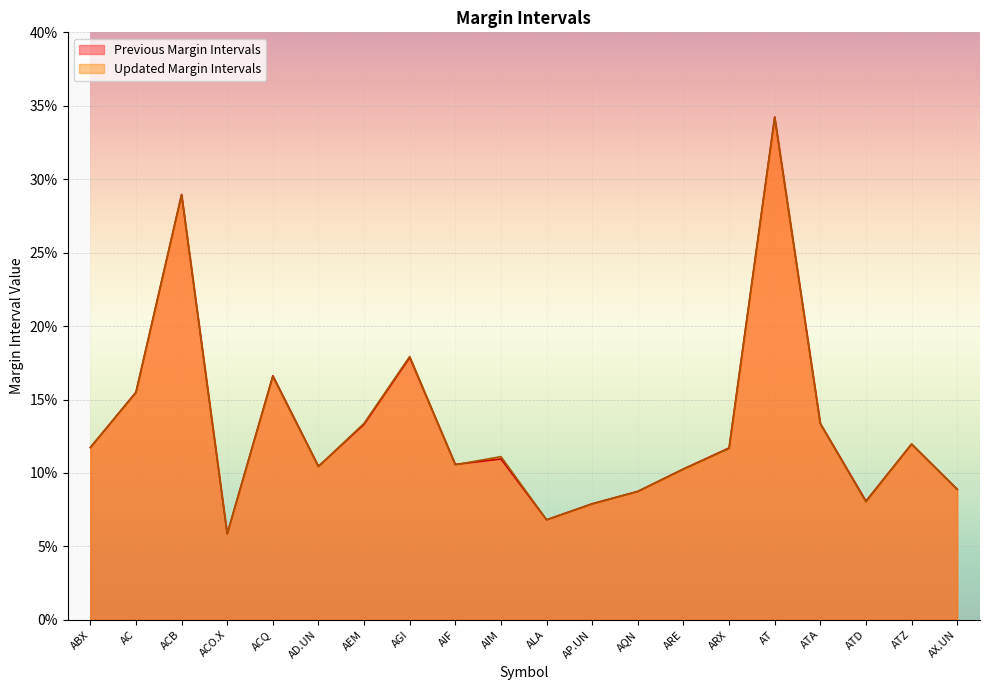

In Previous Margin Intervals, how many points are higher than both neighbors (excluding endpoints)?

6